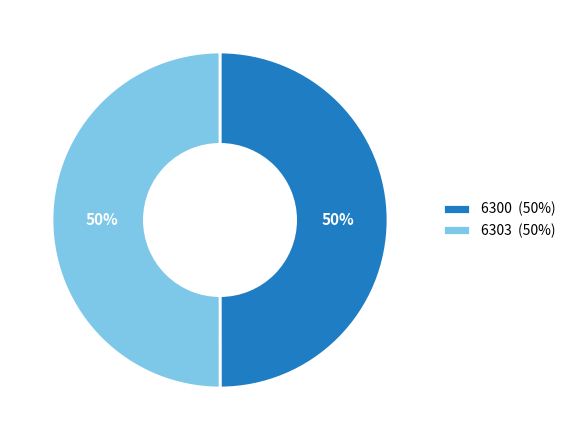

To the nearest percent, what percentage of the pie is 6303?

50%